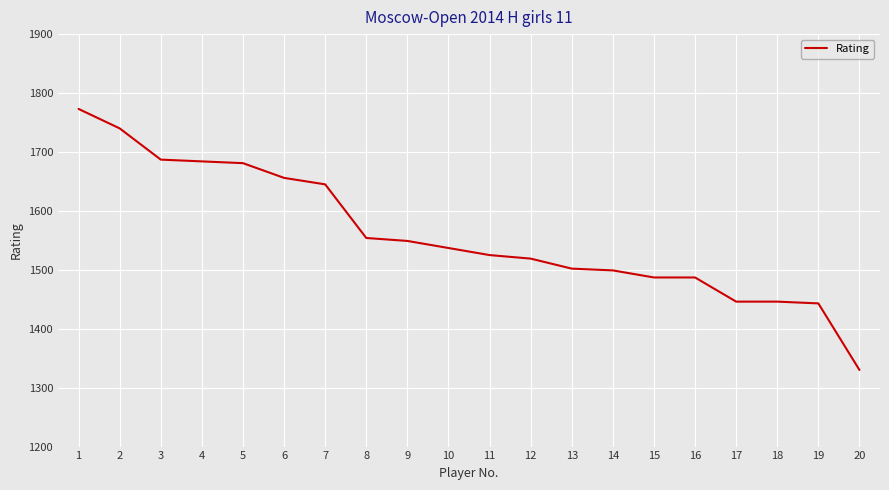

The value at 7 is 2727. True or false?

False